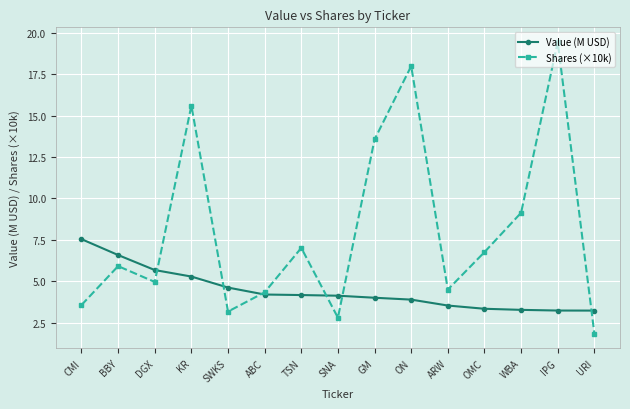

True or false: Shares (×10k) has more than 1 interior local peaks.

True